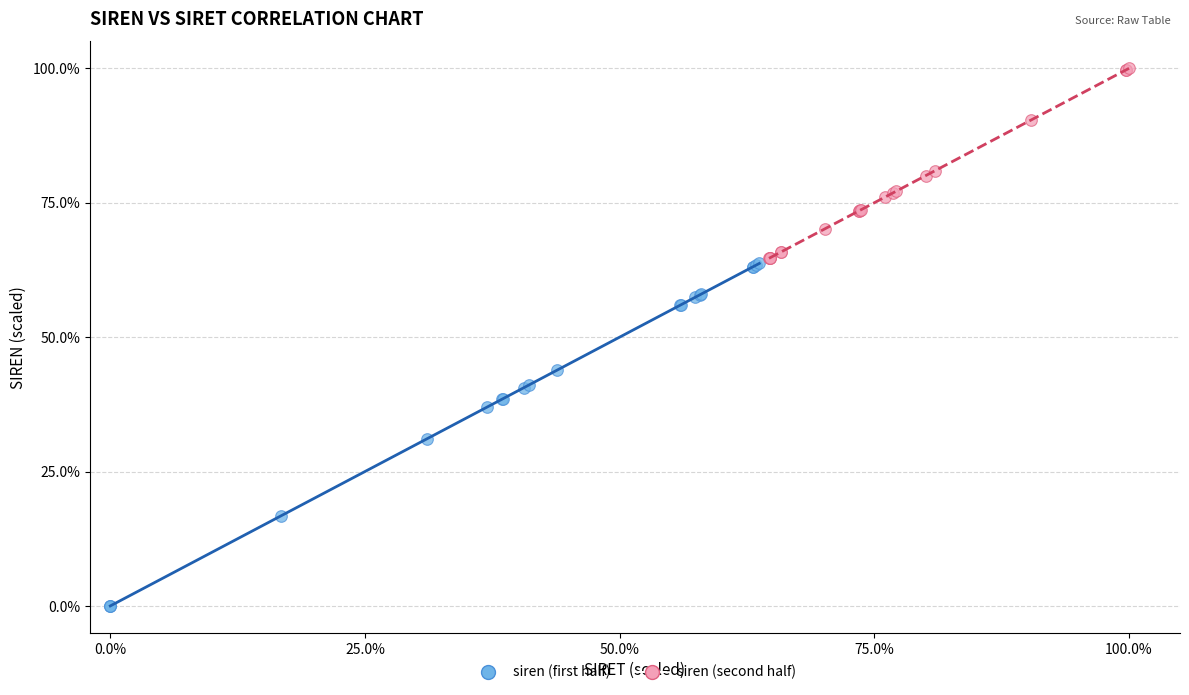

Which series contains the highest Y value?

siren (second half)